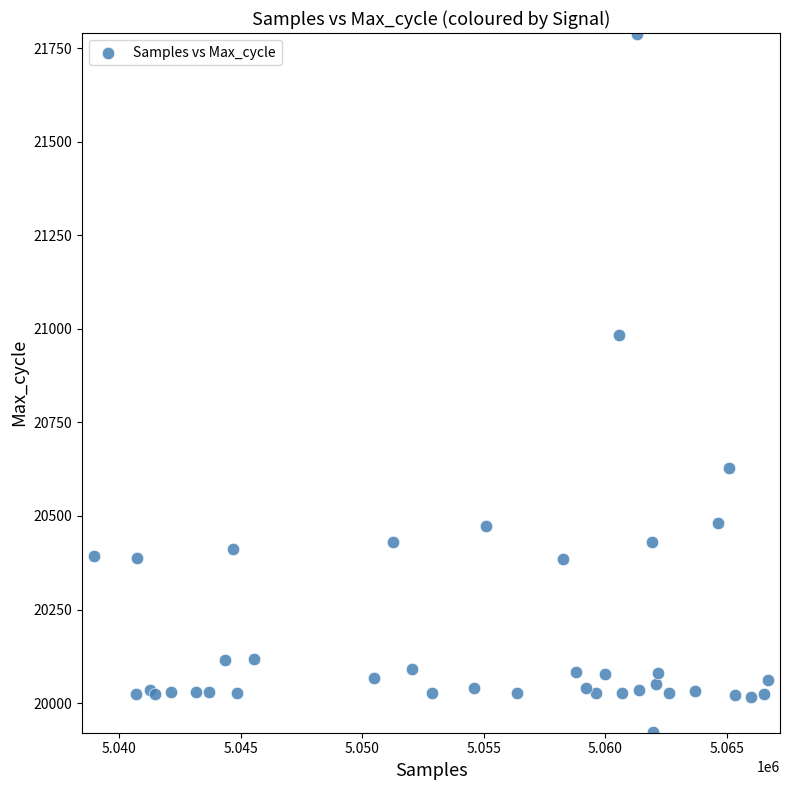

What Y value in the scatter plot is closest to 20855?

20984